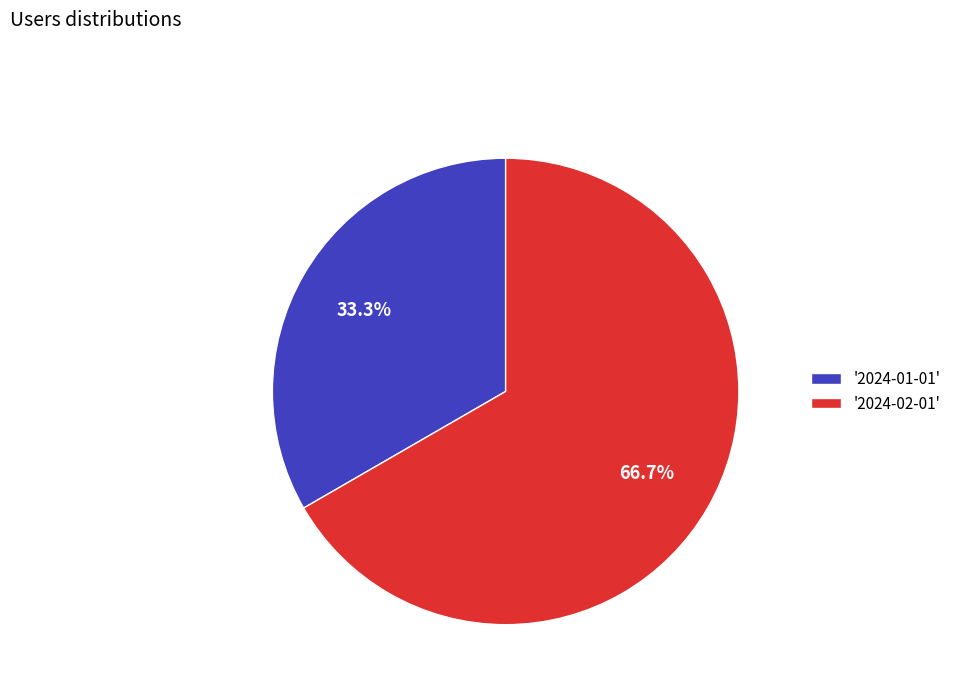

Approximately how many times larger is the value at '2024-02-01' compared to '2024-01-01'?

2.0